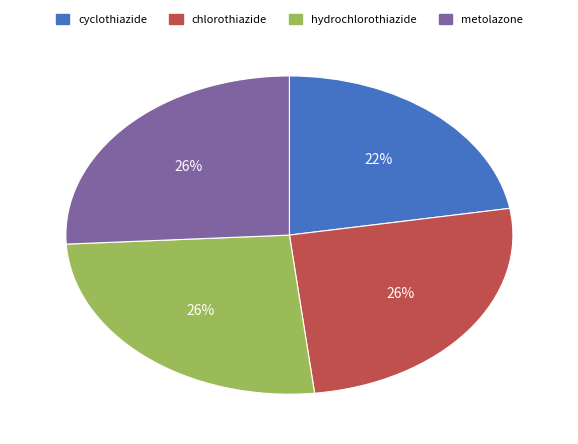

How many slices are in this pie chart?

4